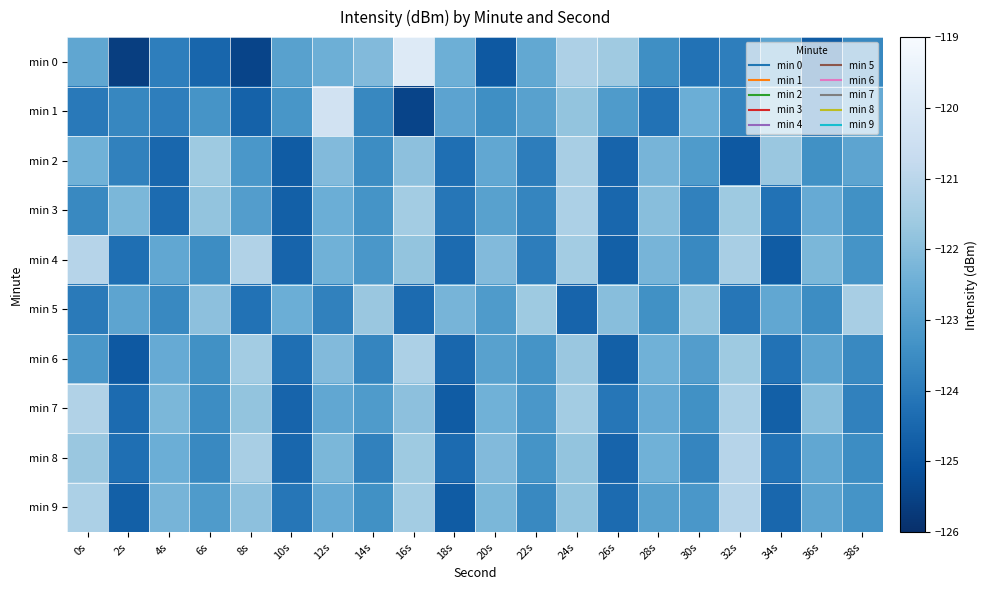

Rank the series by their maximum value, from highest to lowest.

min 0, min 1, min 4, min 8, min 9, min 7, min 3, min 6, min 2, min 5